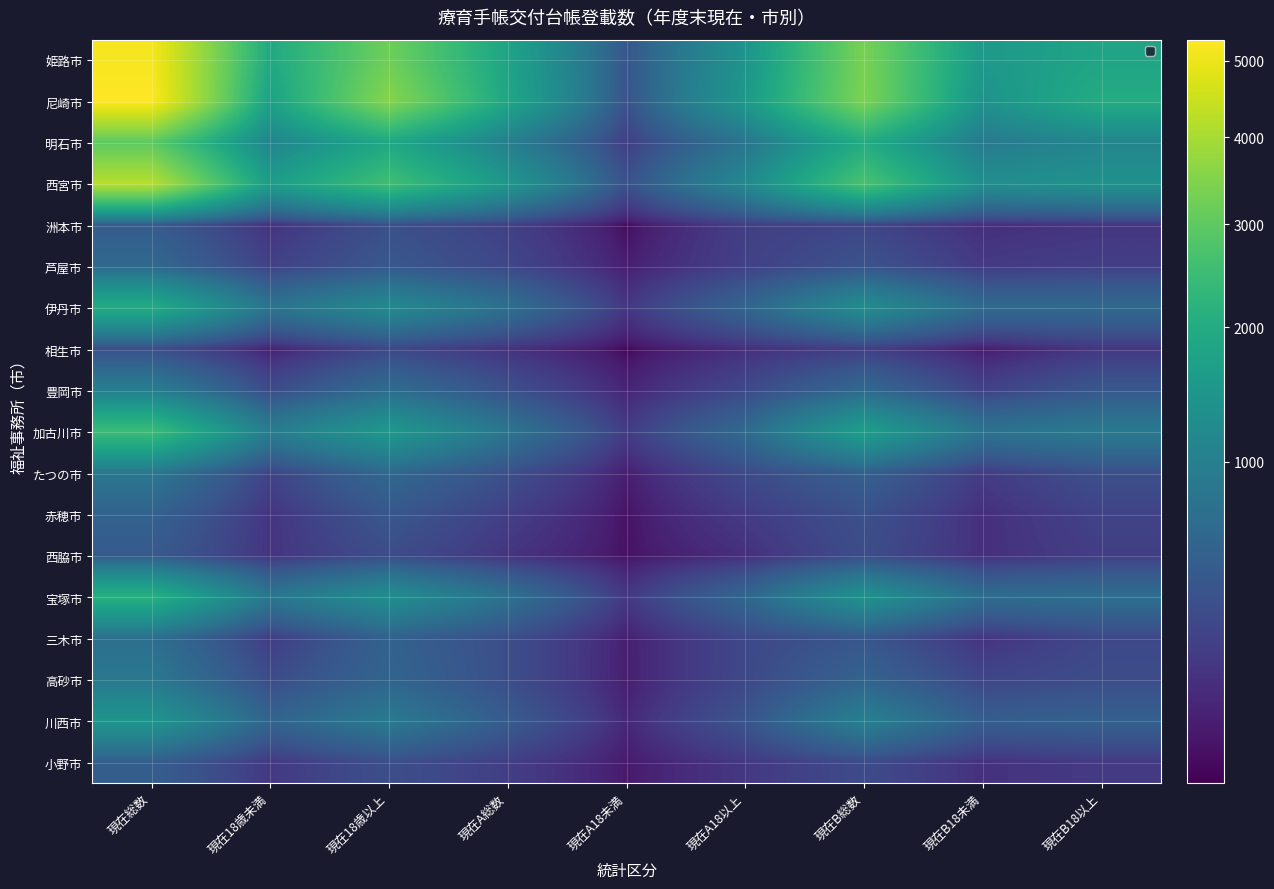

What is the difference between the second highest and second lowest values in the 小野市 series?

201